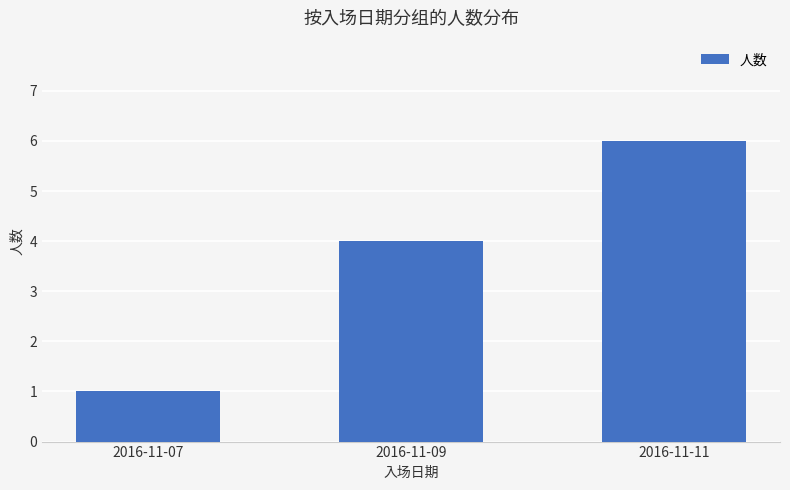

Is it true that the value at 2016-11-11 is 6?

True